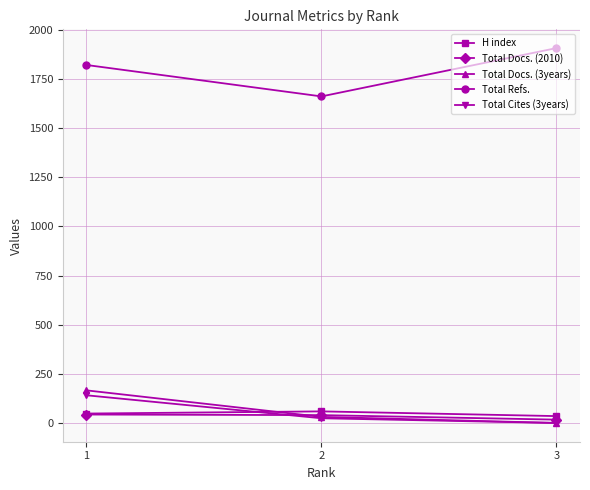

What is the maximum value shown in the chart?

1908